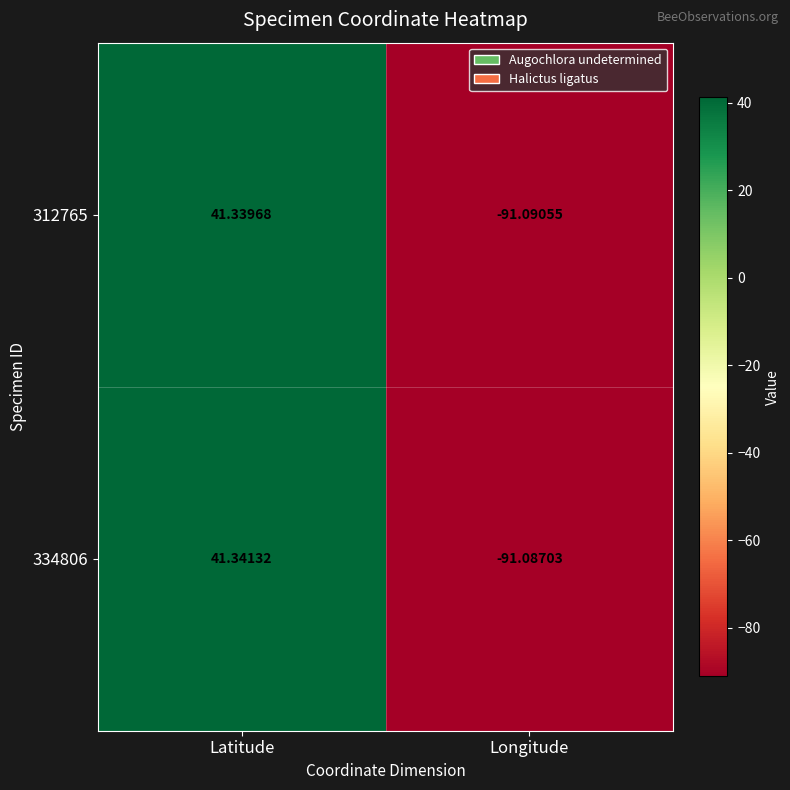

Count the number of categories in the chart.

2